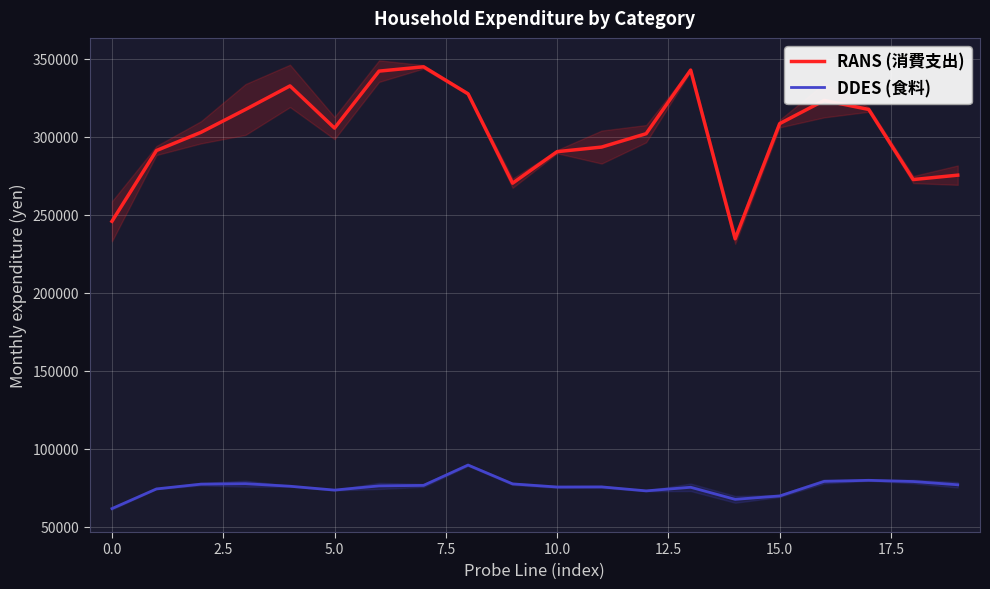

True or false: RANS (消費支出) has a value of 206723.0 at 2.5.

False